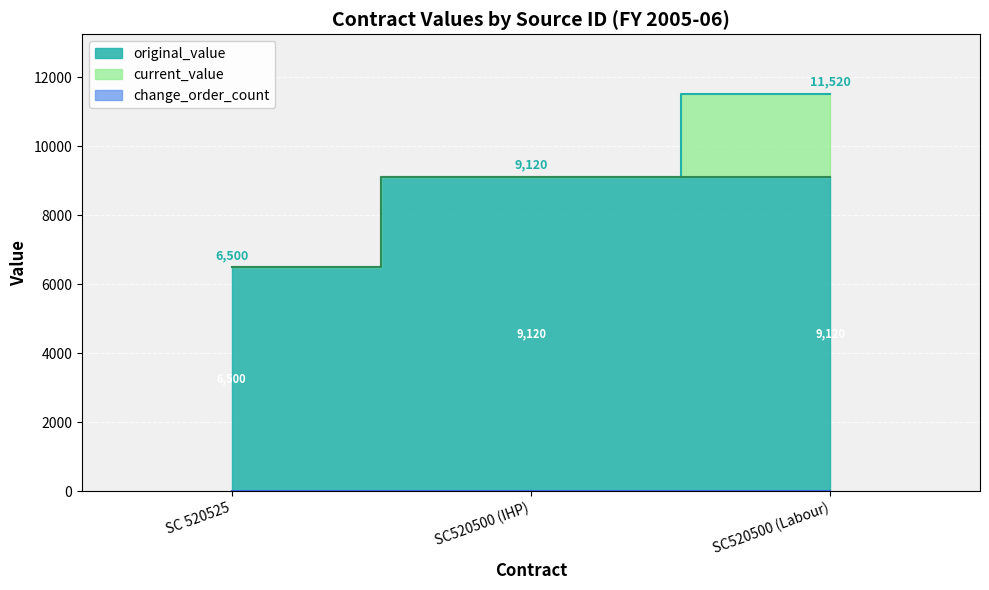

Rank the series at SC520500 (Labour) from lowest to highest value.

change_order_count, original_value, current_value